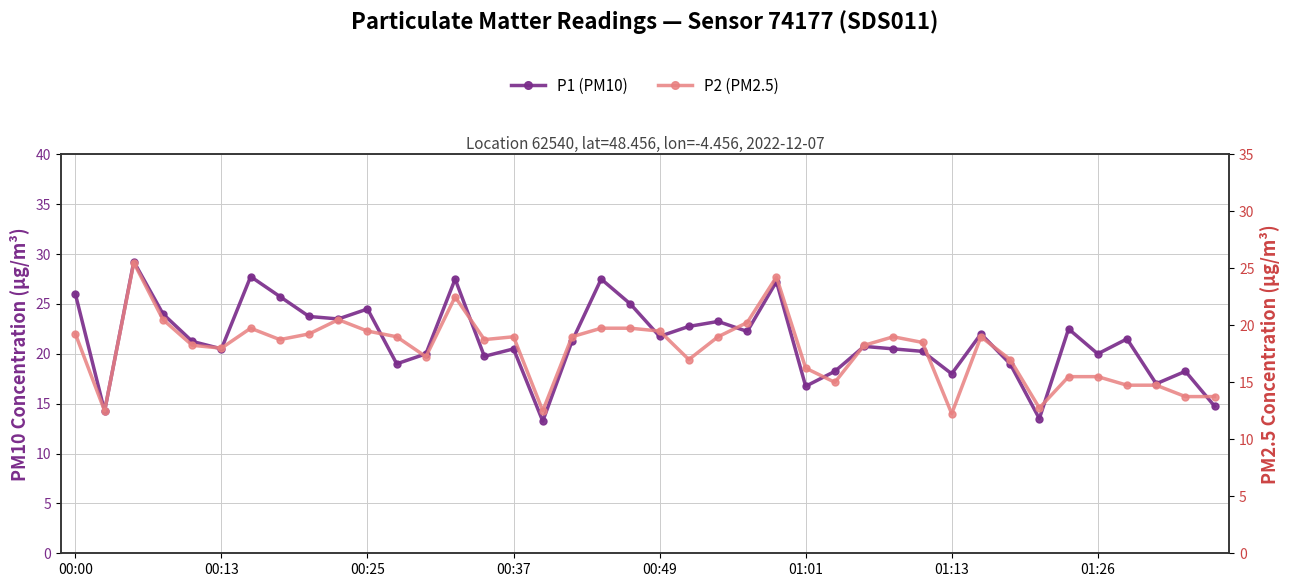

What is the lowest value of the P2 (PM2.5) series?

12.2